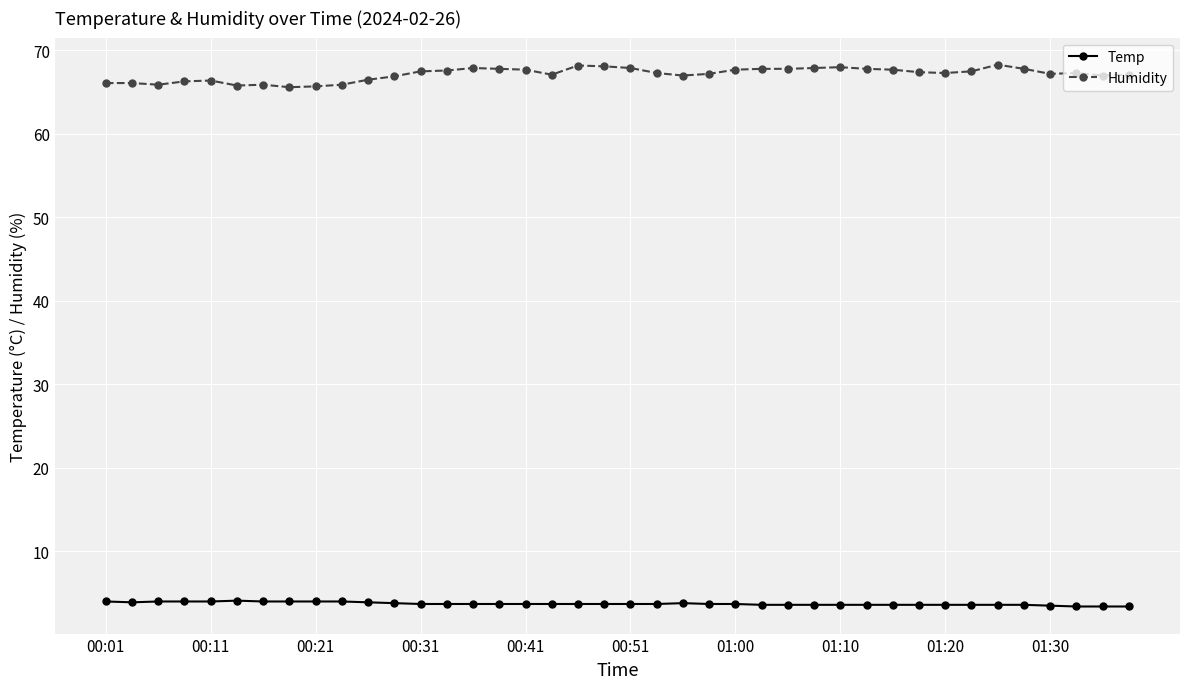

What is the value of the Humidity point at the 28th from the left?

67.9